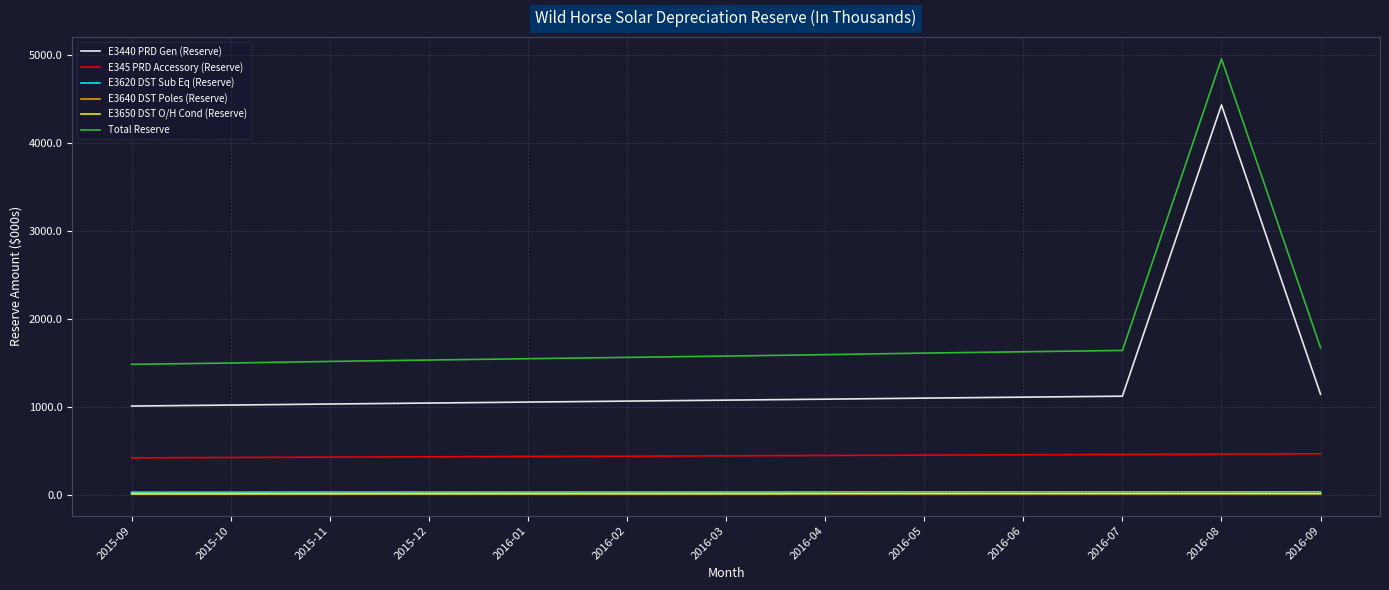

At which category is the sum across all series the highest?

2016-08